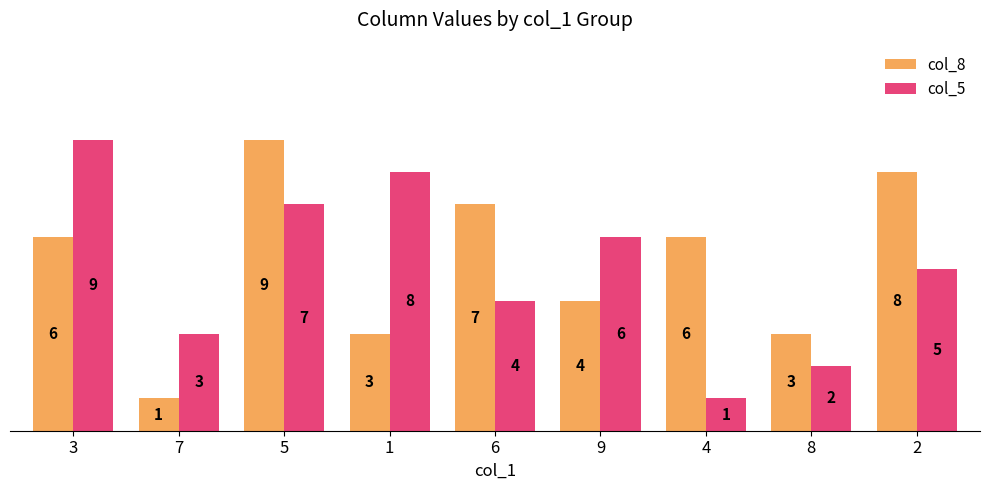

What is the difference between the second highest and minimum values in the col_5 series?

7